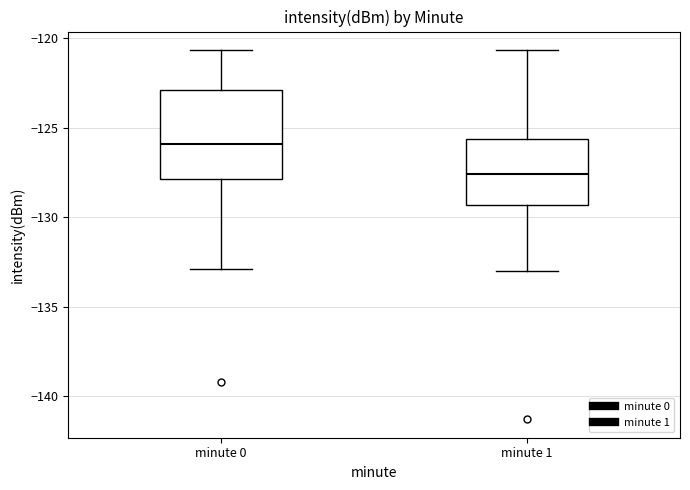

Where does the upper whisker of the box for minute 0 end on the y-axis? The values are not printed on the chart, so give them approximately, as read against the axis.

-120.5